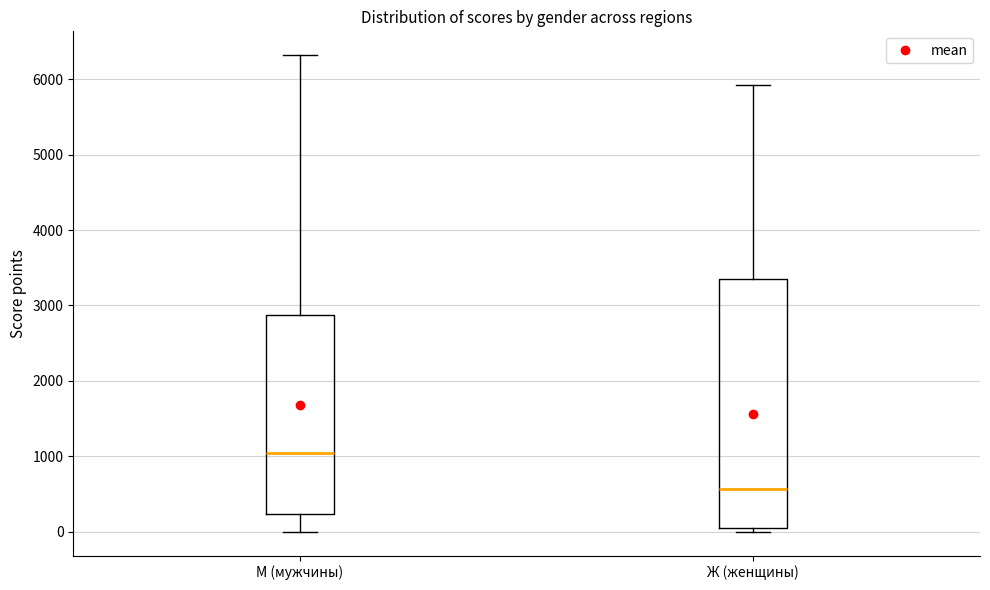

Reading left to right, read every box against the y-axis: the position of its median line, the range the box covers, and the ends of its whiskers. The values are not printed on the chart, so give them approximately, as read against the axis.

М (мужчины): median 1000, box 200 to 2900, whiskers 0 to 6300
Ж (женщины): median 600, box 0 to 3400, whiskers 0 (just below the box's lower edge) to 5900